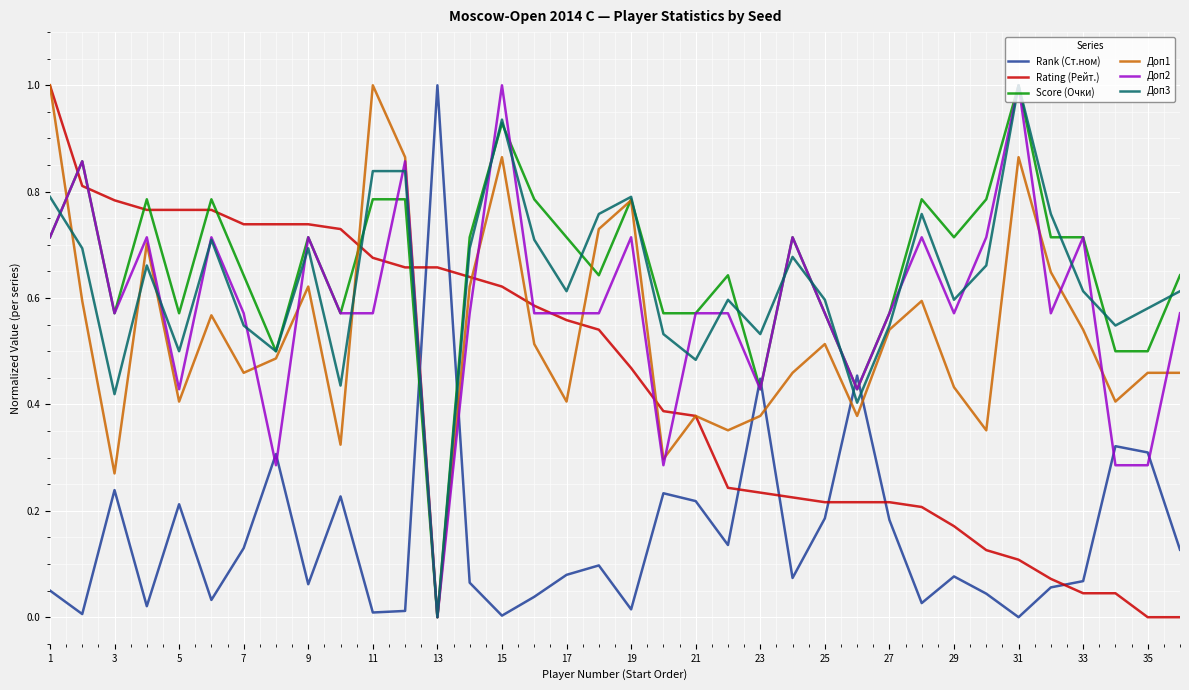

True or false: Rank (Ст.ном) and Доп3 intersect in this chart.

True